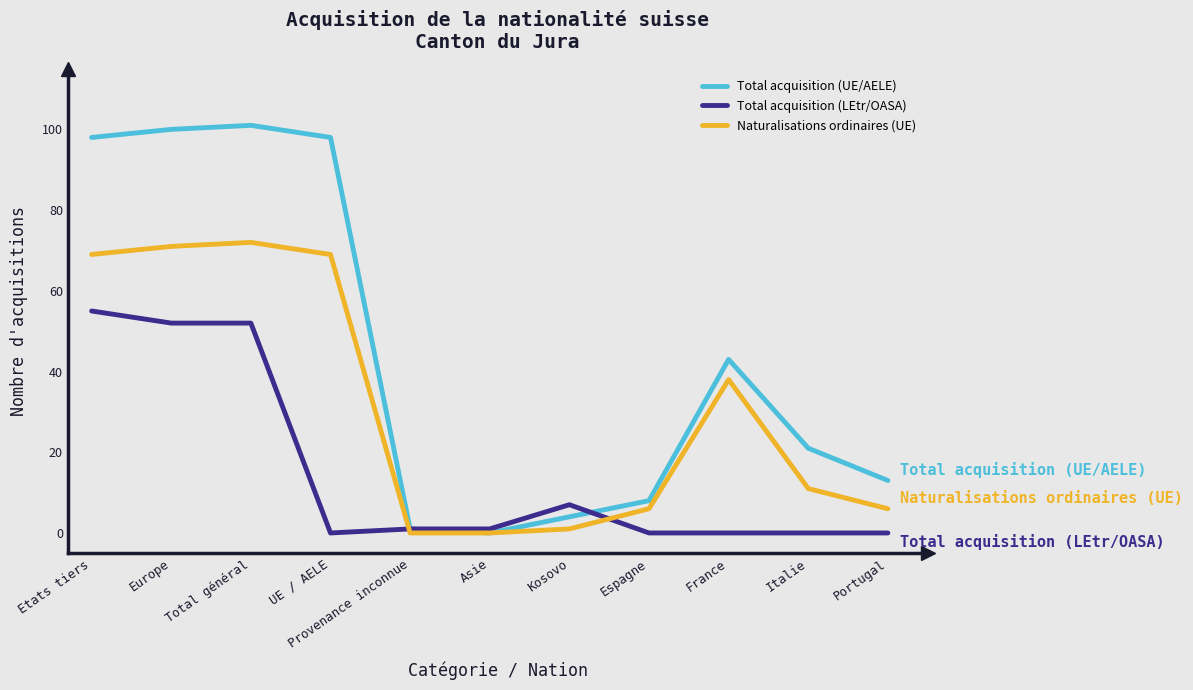

Which category has the highest value across all series?

Total général